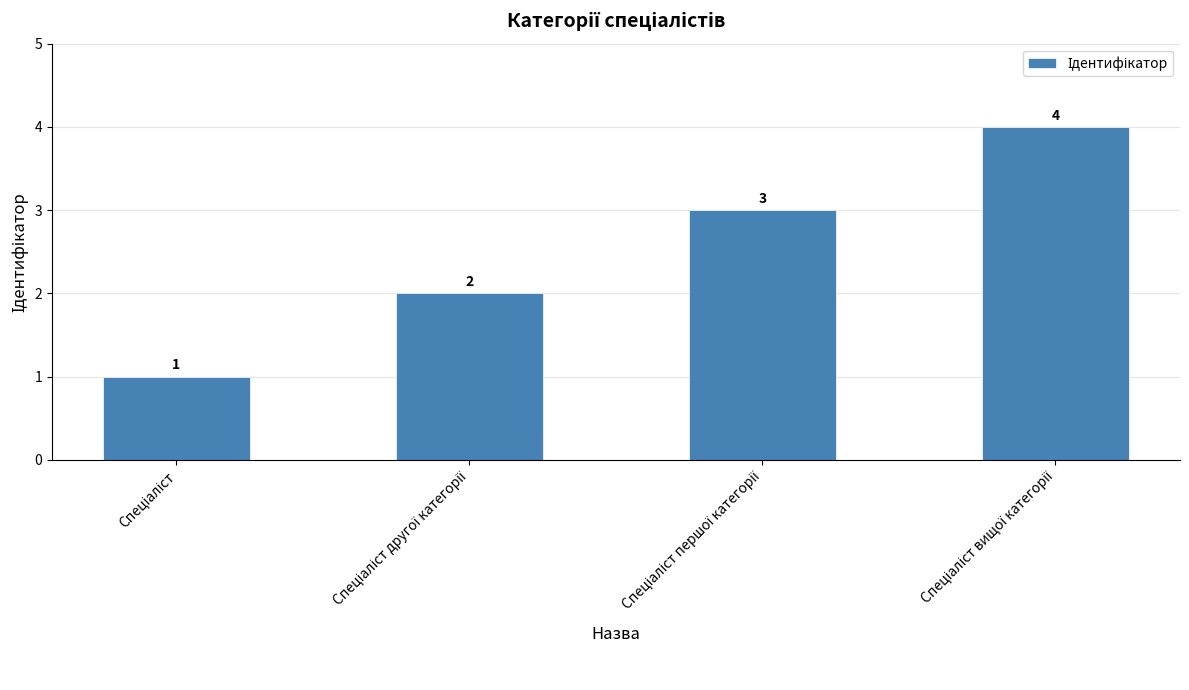

What is the value of the 4th bar from the left?

4